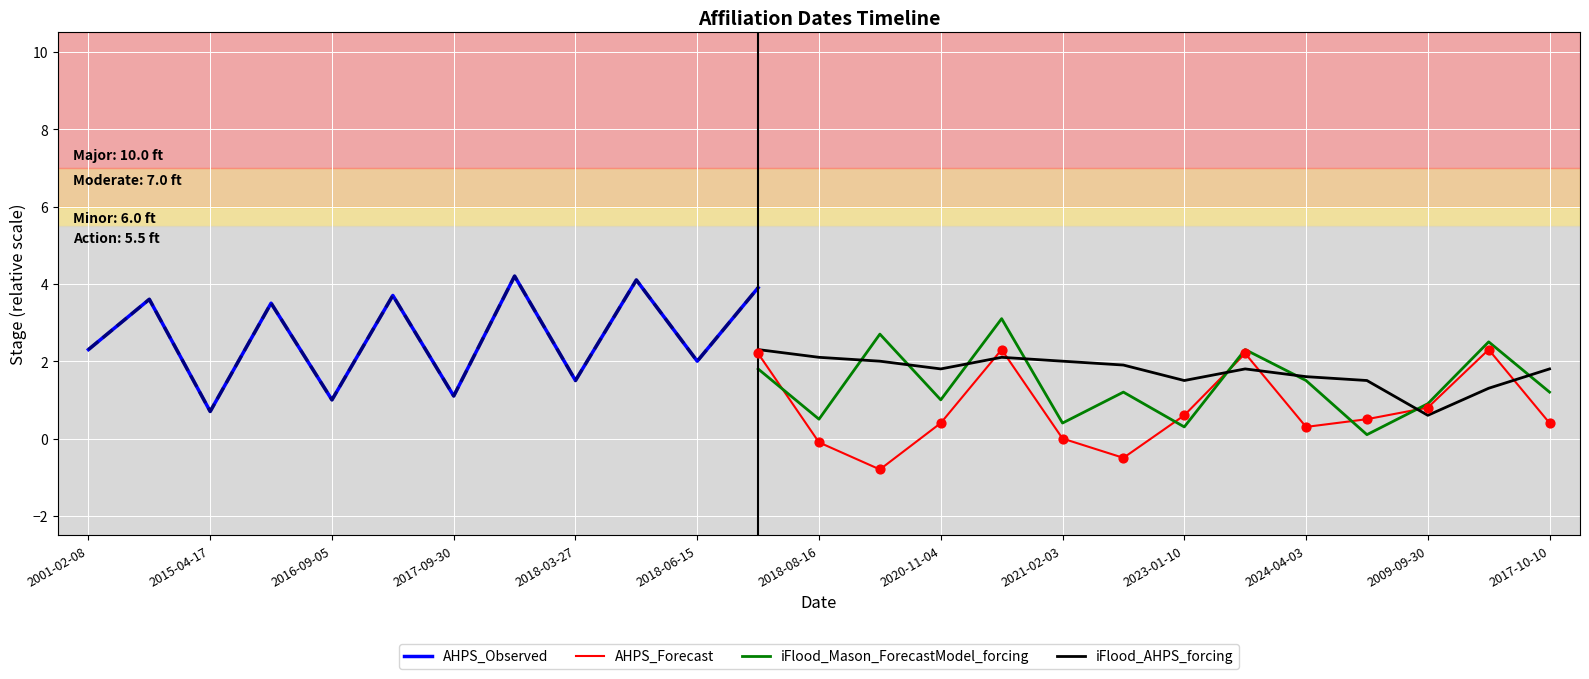

Is the value of Forecast at 2016-09-05 greater than the value of iFlood_AHPS at 2018-03-27?

No